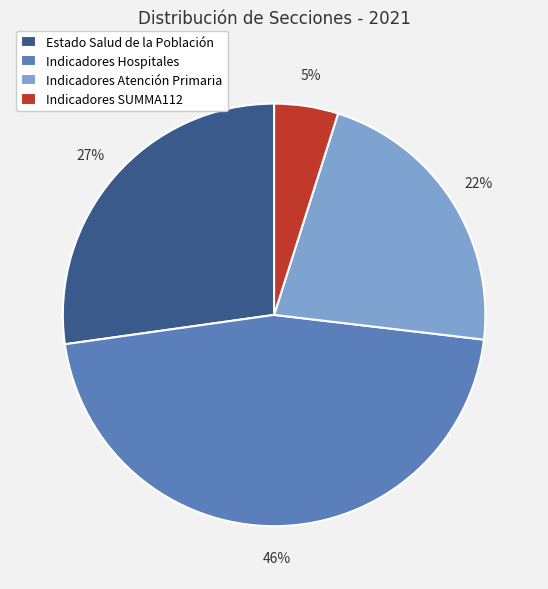

What is the ratio of the value at Estado Salud de la Población to the value at Indicadores Hospitales?

0.6